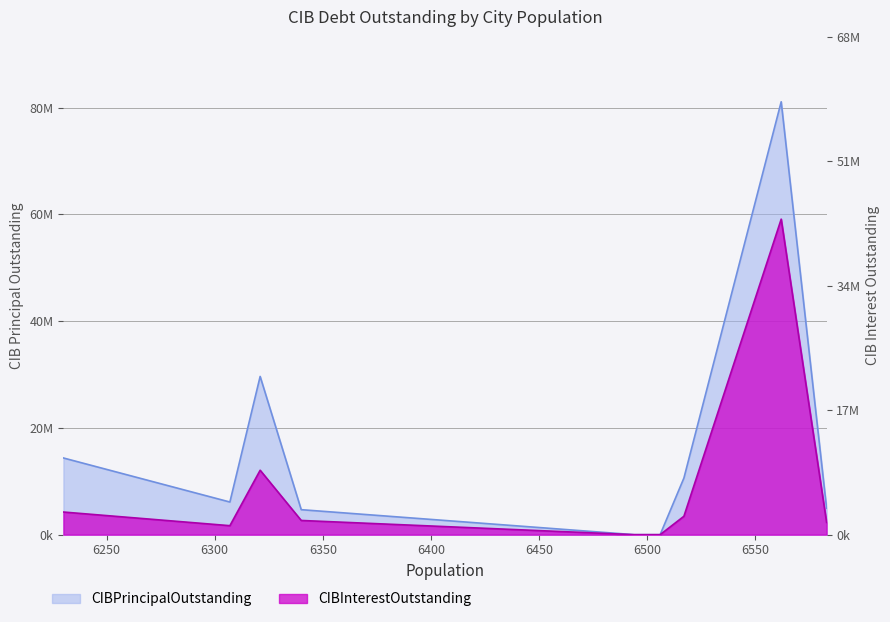

Reading left to right, extract all data points from this chart.

CIBPrincipalOutstanding: Iowa Park=14364000.0	Gladewater=6113000.0	Crockett=29635000.0	Bridgeport=4680000.0	Penitas=0.0	Gun Barrel City=0.0	Bulverde=10605000.0	Carthage=81076000.0	Lavon=4970000.0
CIBInterestOutstanding: Iowa Park=4238406.8	Gladewater=1682386.4	Crockett=12067407.8	Bridgeport=2661533.7	Penitas=0.0	Gun Barrel City=0.0	Bulverde=3447459.4	Carthage=59093374.8	Lavon=2288700.0